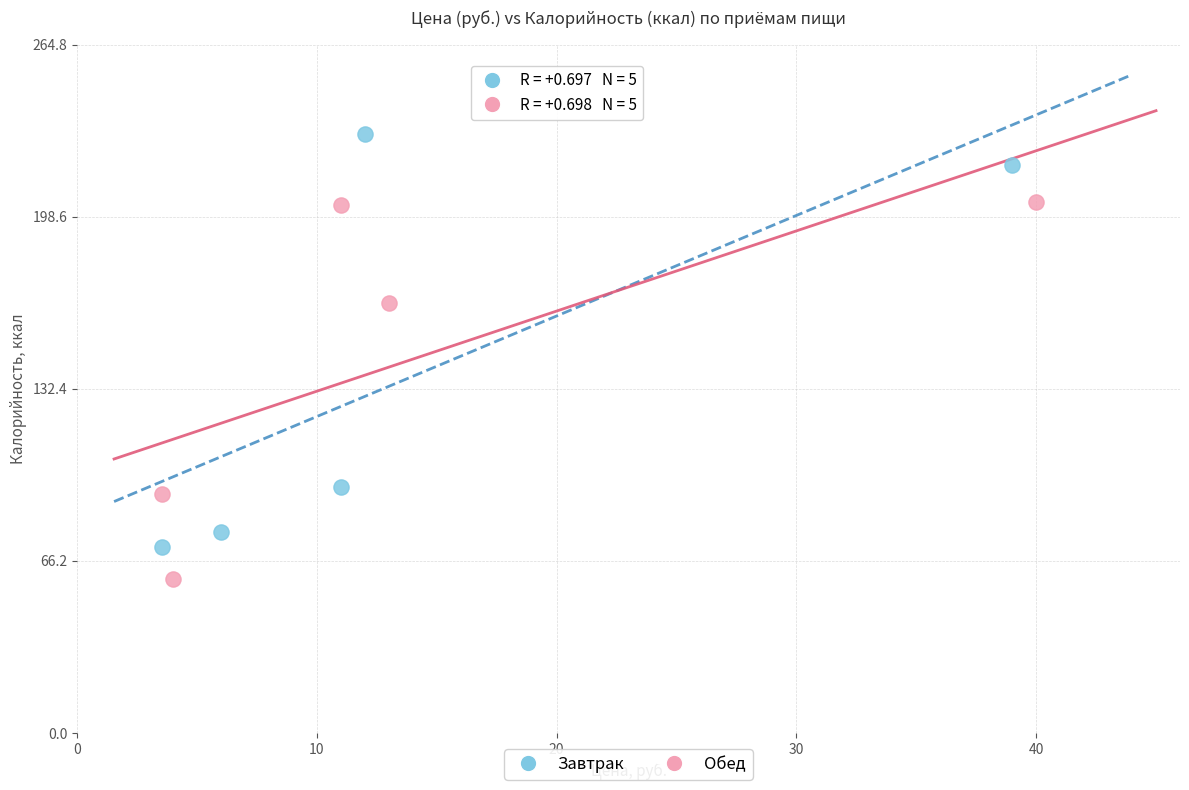

Which series reaches the minimum Y coordinate?

Обед